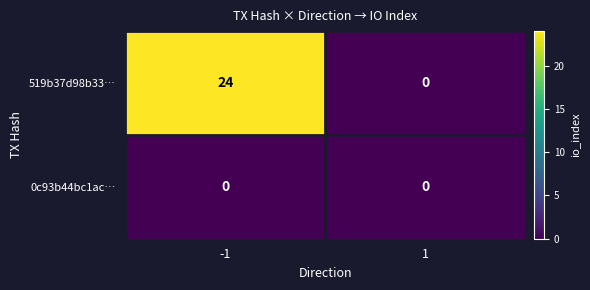

List the series in order of their overall mean, highest first.

519b37d98b33…, 0c93b44bc1ac…